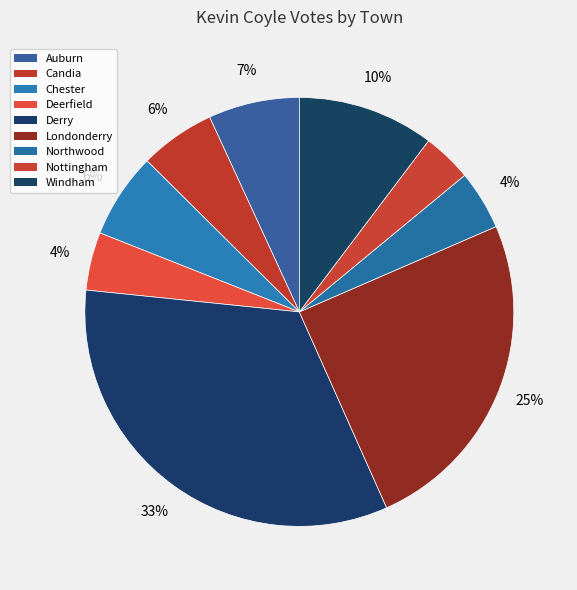

What is the change in value from Derry to Nottingham?

-1210